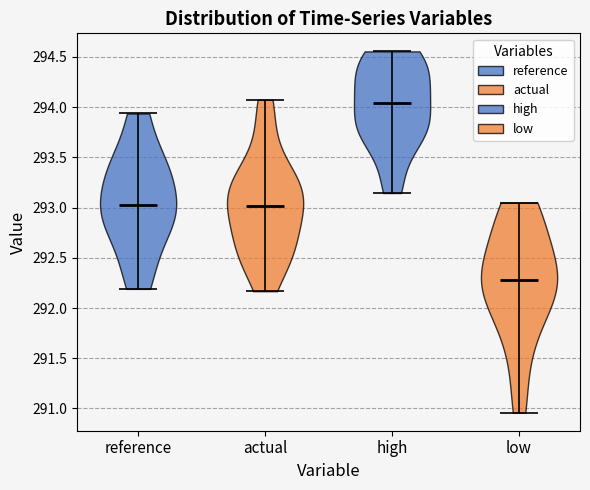

What is the lowest point the violin for high reaches on the y-axis? The values are not printed on the chart, so give them approximately, as read against the axis.

293.15